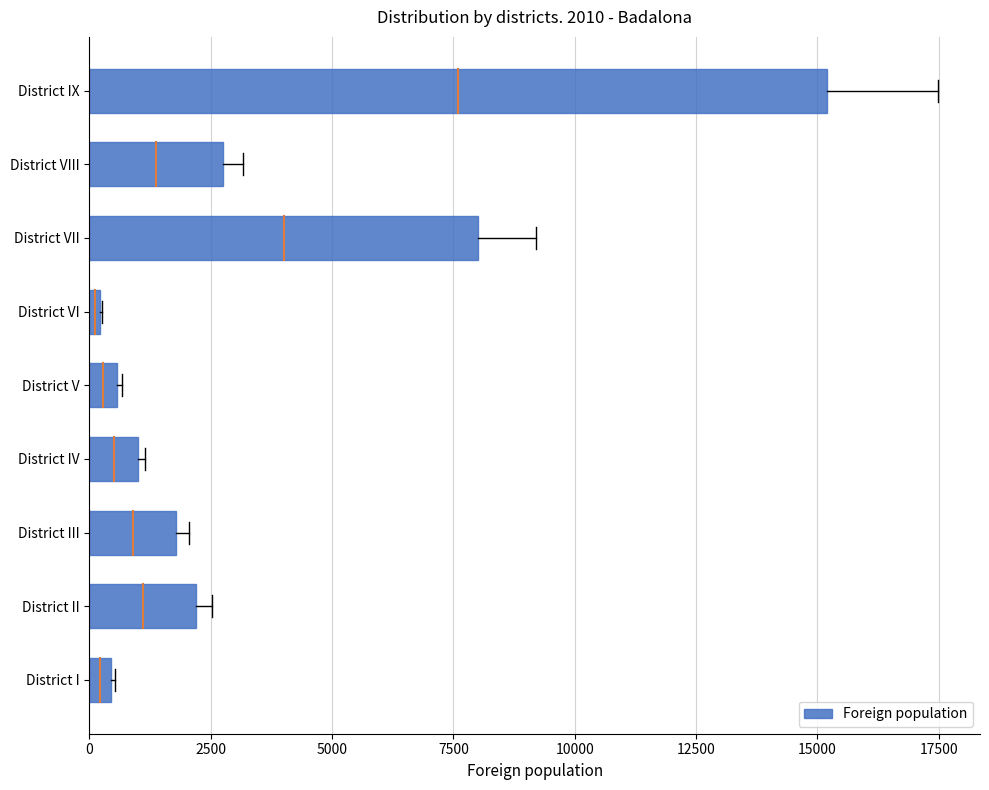

Are the bars horizontal?

Yes